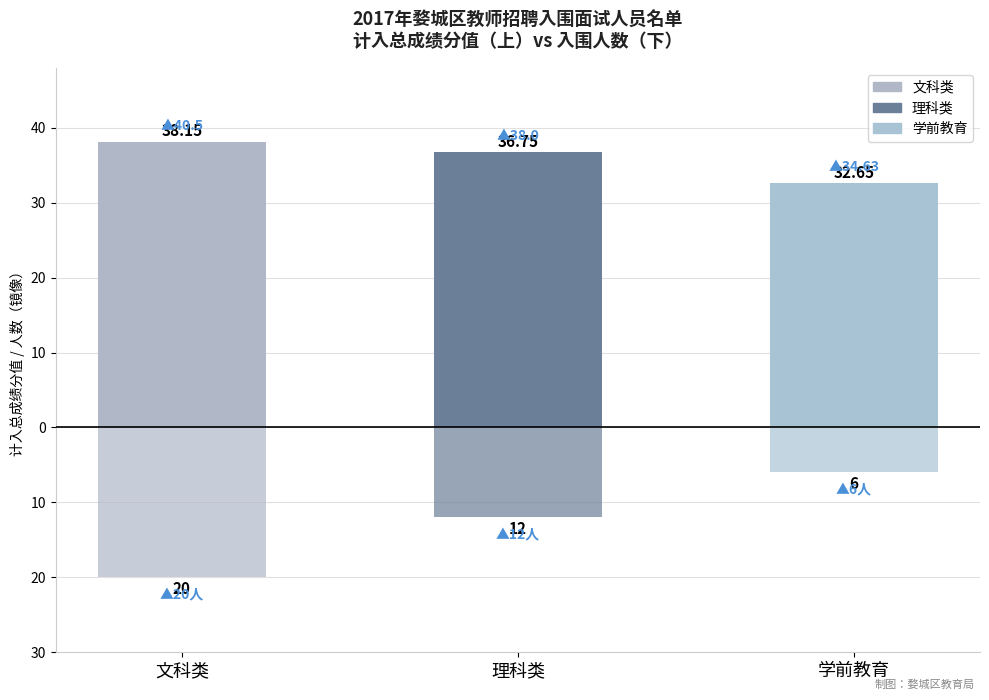

Reading left to right, list all the values displayed in this chart.

平均计入总成绩: 38.1	36.8	32.6
入围人数: -20.0	-12.0	-6.0